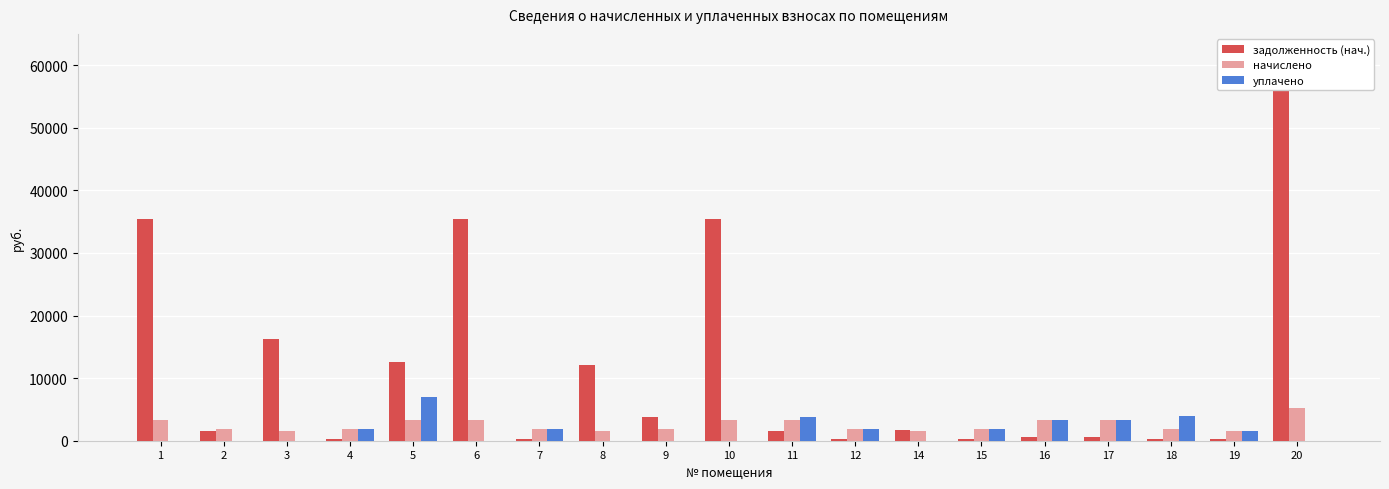

Reading right to left, list all the values displayed in this chart.

задолженность (нач.): 20=56507.7	19=232.6	18=313.1	17=541.0	16=541.7	15=306.7	14=1774.9	12=305.2	11=1499.6	10=35460.7	9=3785.6	8=12037.0	7=304.5	6=35364.8	5=12624.2	4=306.7	3=16179.2	2=1557.0	1=35364.8
начислено: 20=5200.1	19=1497.7	18=1835.9	17=3245.7	16=3250.1	15=1840.3	14=1502.0	12=1831.4	11=3258.8	10=3263.3	9=1835.9	8=1493.3	7=1827.1	6=3254.5	5=3250.1	4=1840.3	3=1488.9	2=1831.4	1=3254.5
уплачено: 20=0.0	19=1500.0	18=3942.4	17=3245.7	16=3250.1	15=1840.3	14=0.0	12=1831.4	11=3821.6	10=0.0	9=0.0	8=0.0	7=1827.1	6=0.0	5=6983.7	4=1840.3	3=0.0	2=30.0	1=0.0